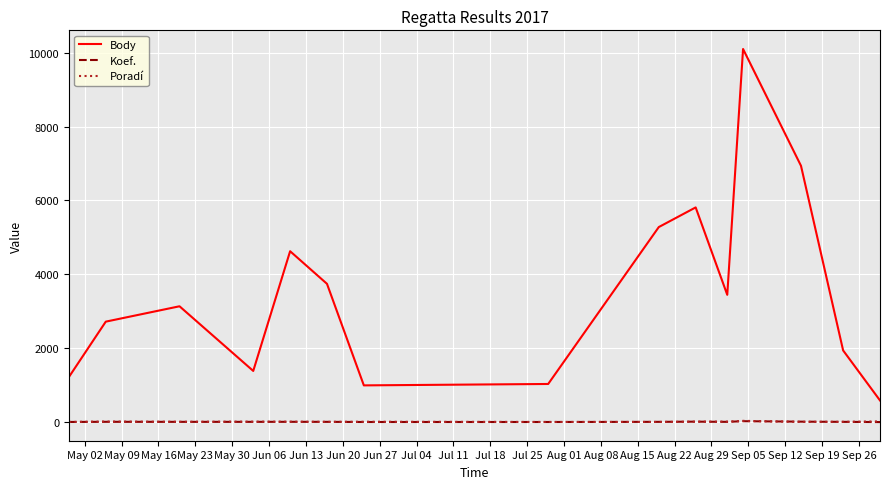

Which series has the largest total across all categories?

Body